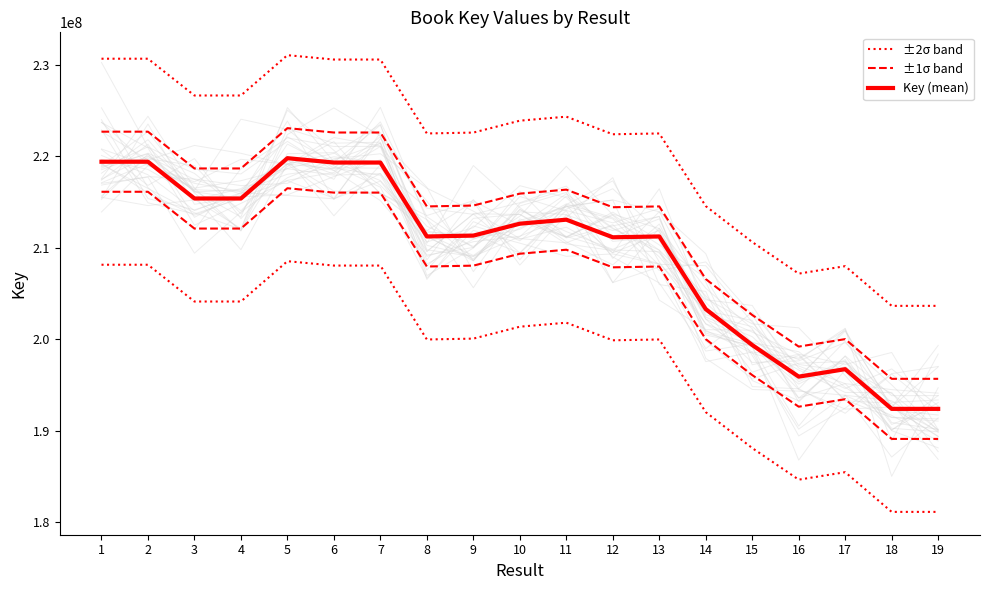

At which category is the sum across all series the highest?

5